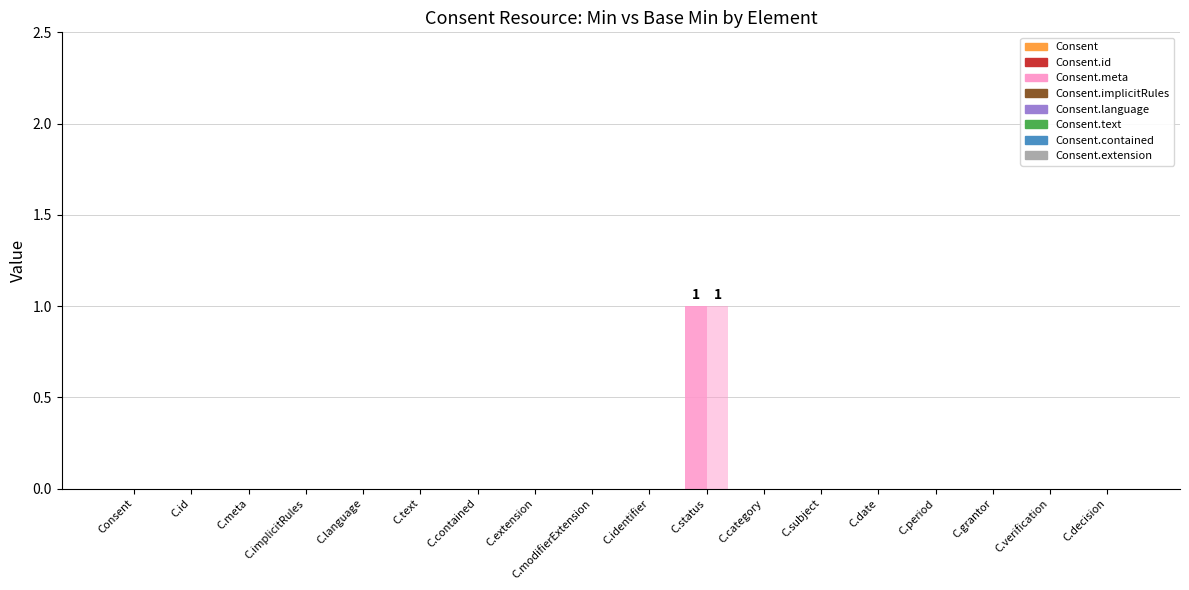

Are the bars grouped side by side (vs. stacked)?

Yes